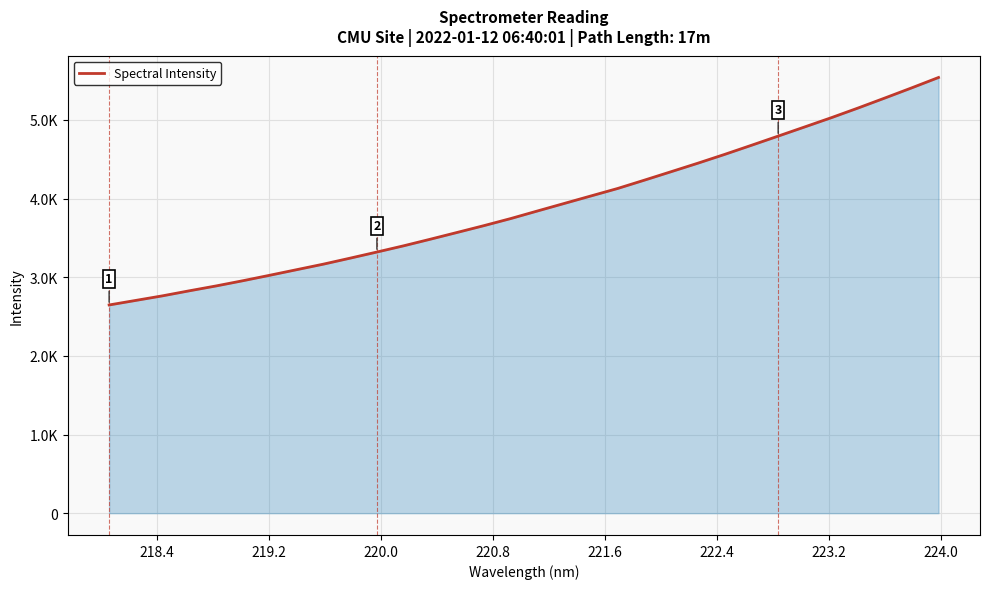

What is the difference between the maximum and minimum values?

2892.7